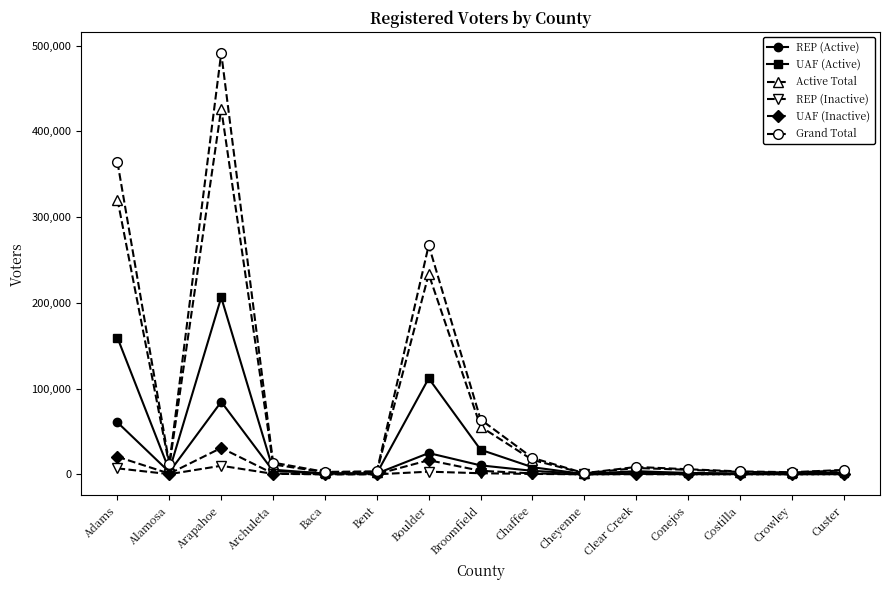

Which category has the highest value in the Active Total series?

Arapahoe